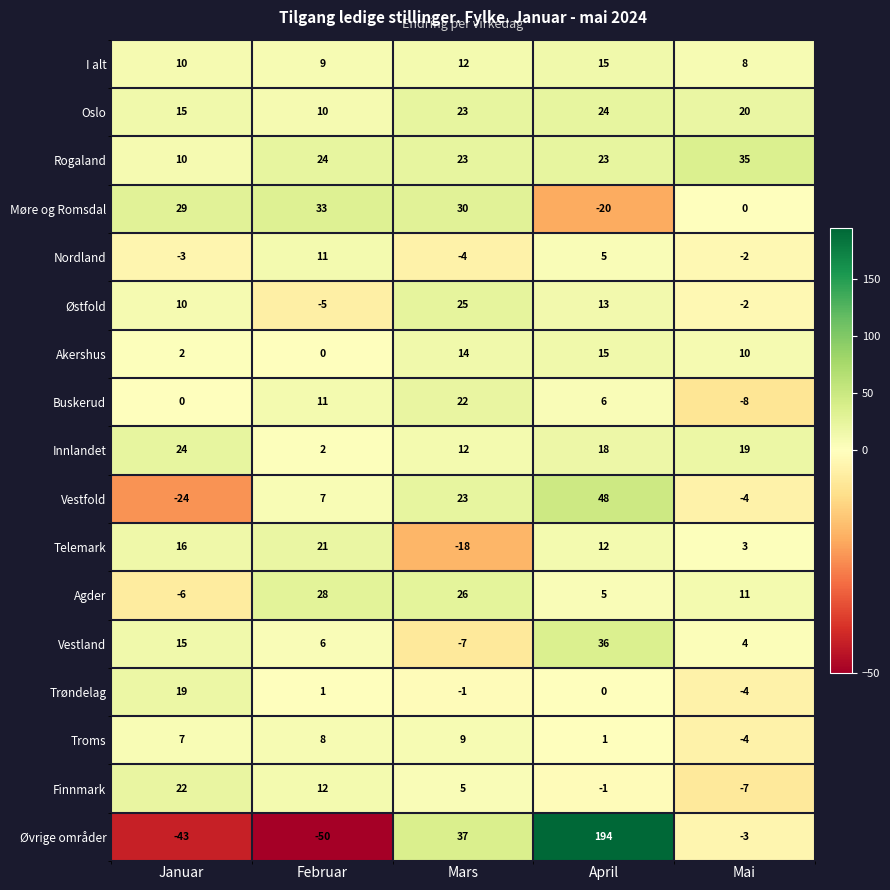

At which label does Telemark first exceed 12?

Januar